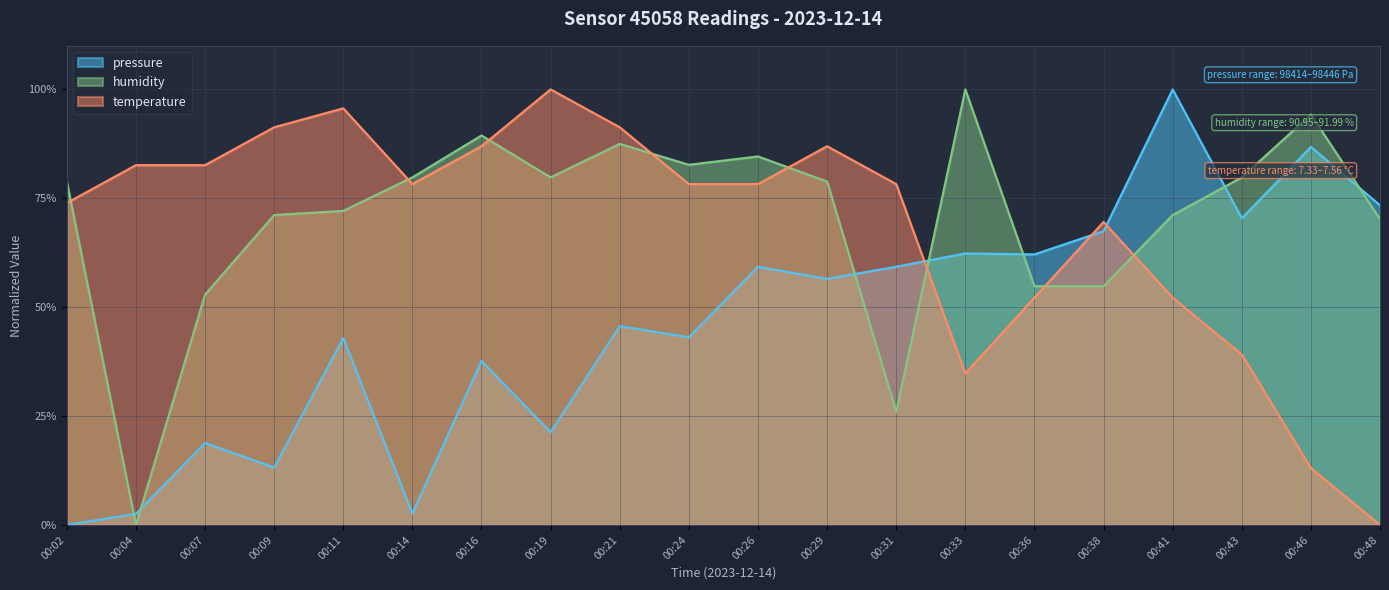

Reading right to left, transcribe all the data shown in this chart.

pressure: 0.7	0.9	0.7	1.0	0.7	0.6	0.6	0.6	0.6	0.6	0.4	0.5	0.2	0.4	0.0	0.4	0.1	0.2	0.0	0.0
humidity: 0.7	0.9	0.8	0.7	0.5	0.5	1.0	0.3	0.8	0.8	0.8	0.9	0.8	0.9	0.8	0.7	0.7	0.5	0.0	0.8
temperature: 0.0	0.1	0.4	0.5	0.7	0.5	0.3	0.8	0.9	0.8	0.8	0.9	1.0	0.9	0.8	1.0	0.9	0.8	0.8	0.7